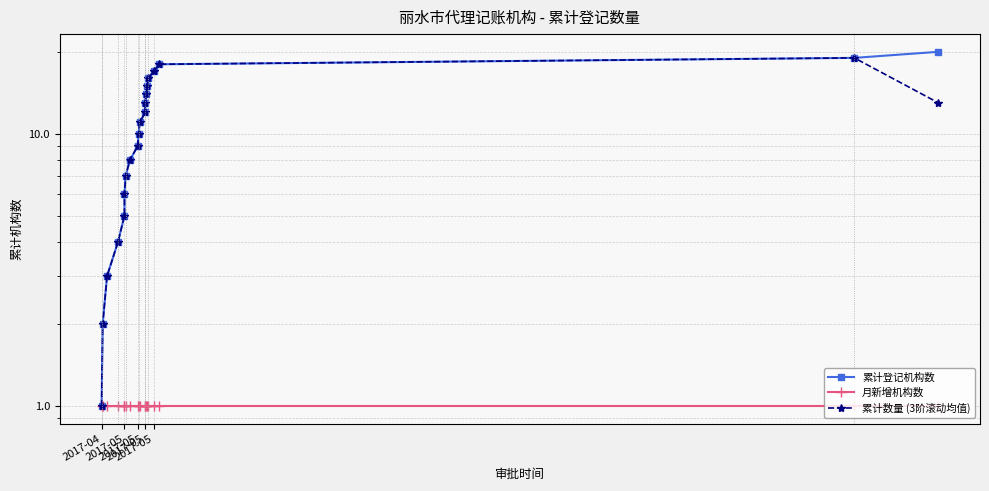

True or false: 月新增机构数 and 累计登记机构数 cross at least once.

False